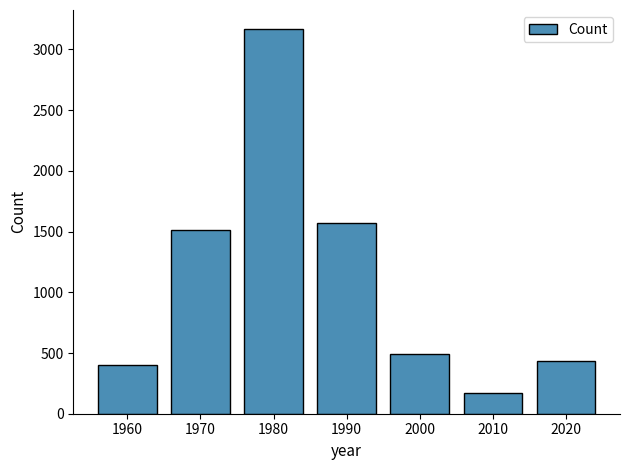

Which label corresponds to the smallest value in the chart?

2010